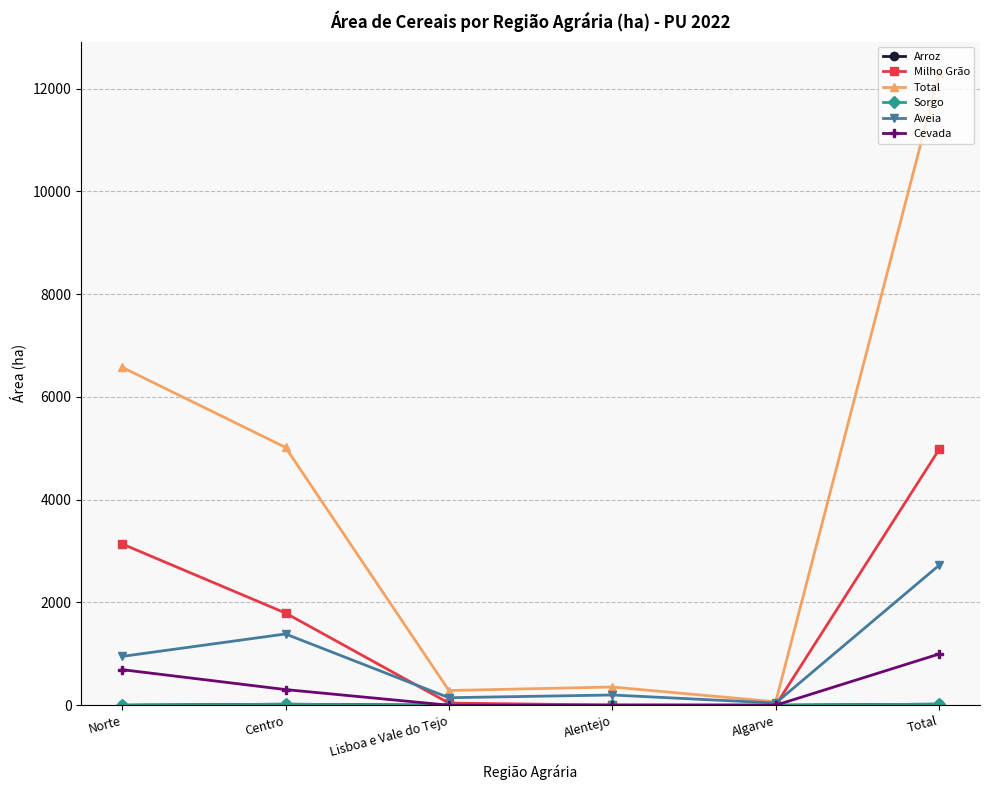

Which series changed the most between Norte and Total?

Total